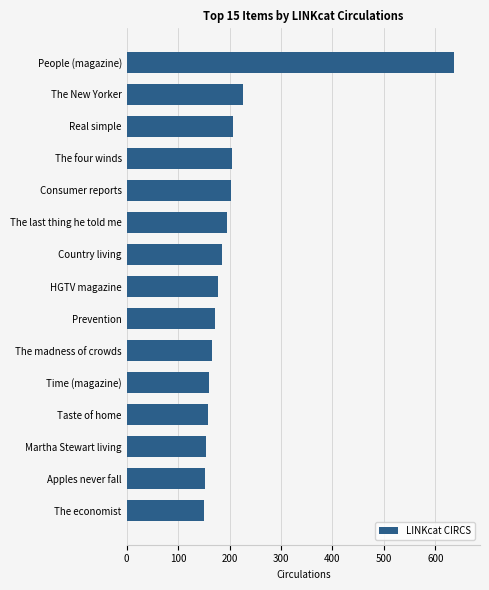

How many values are below 178?

7